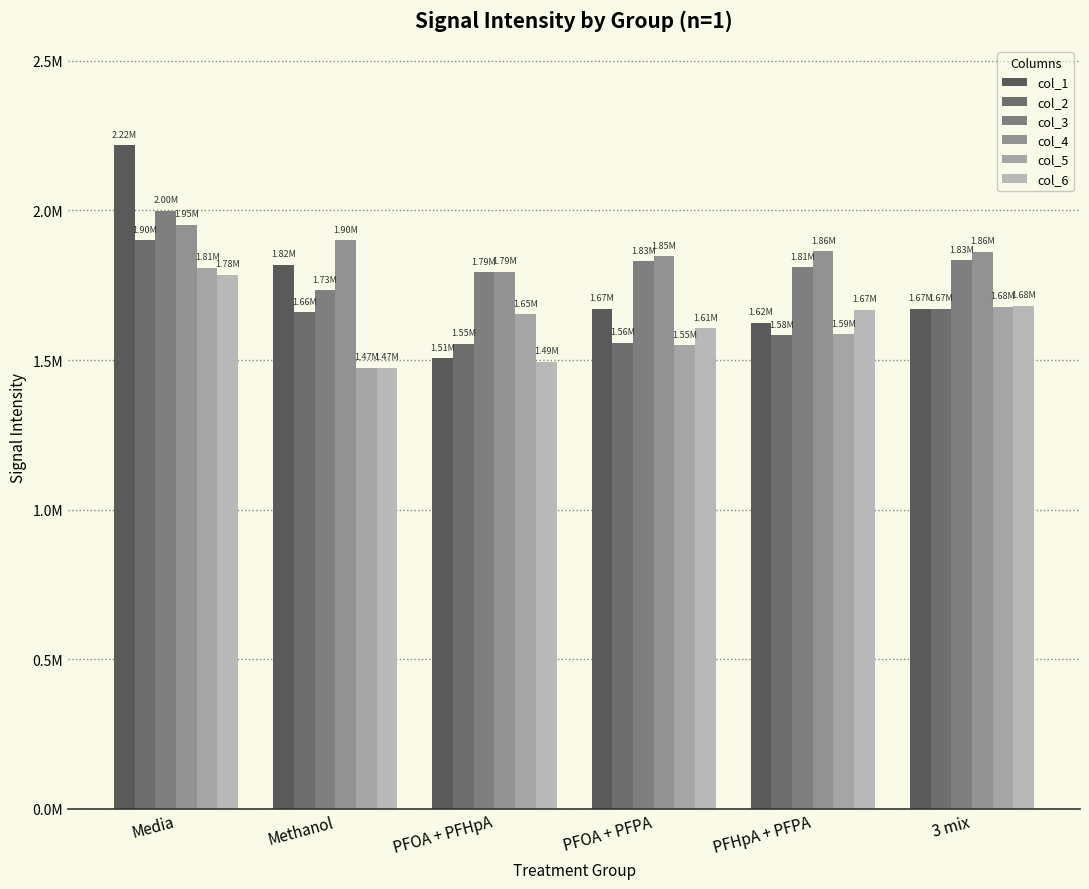

Does the chart contain any negative values?

No